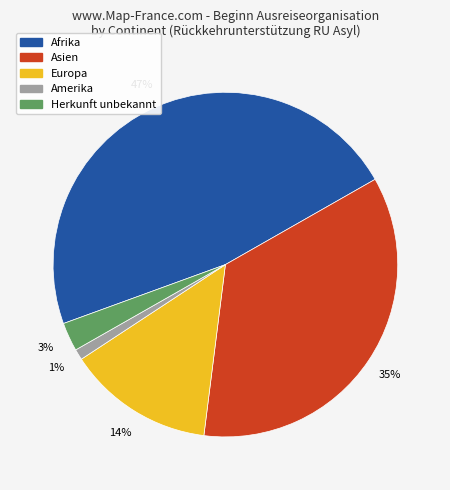

To the nearest percent, what is the average slice percentage?

20%